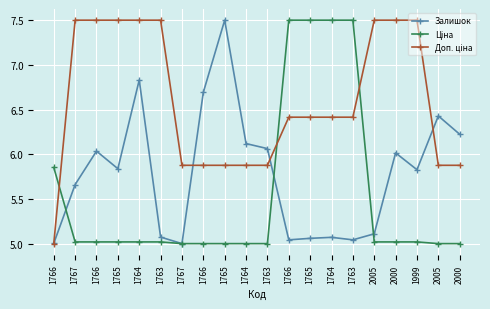

True or false: Ціна has more than 0 interior local peaks.

False